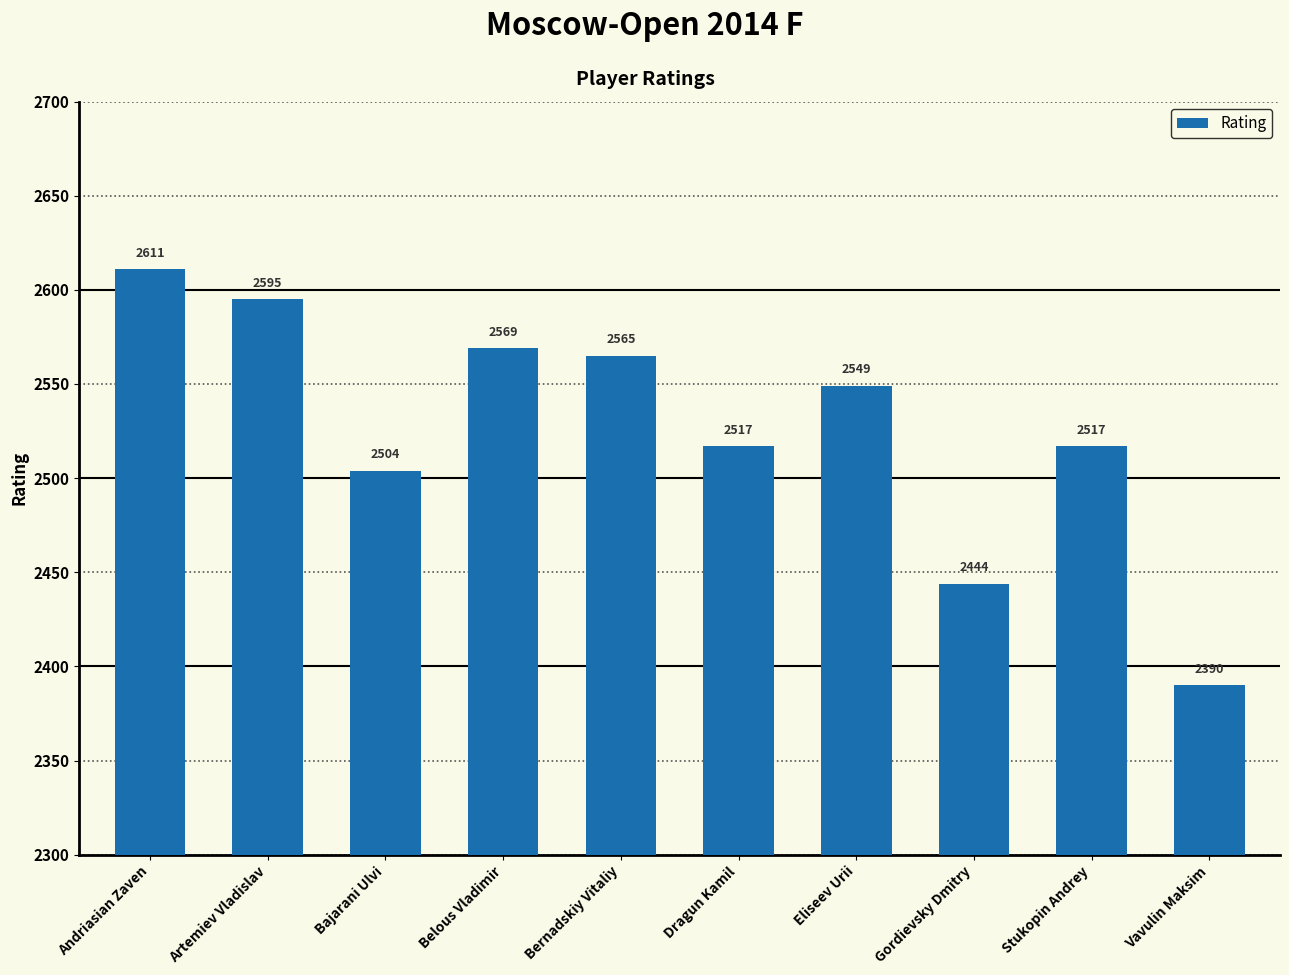

What is the greatest value displayed?

2611